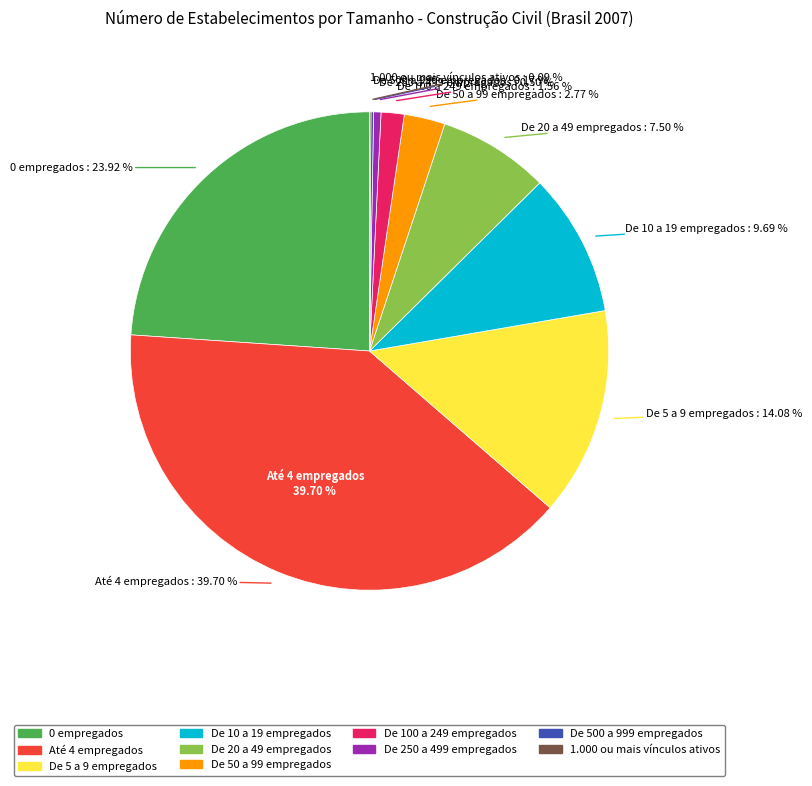

Which slice is the largest?

Até 4 empregados